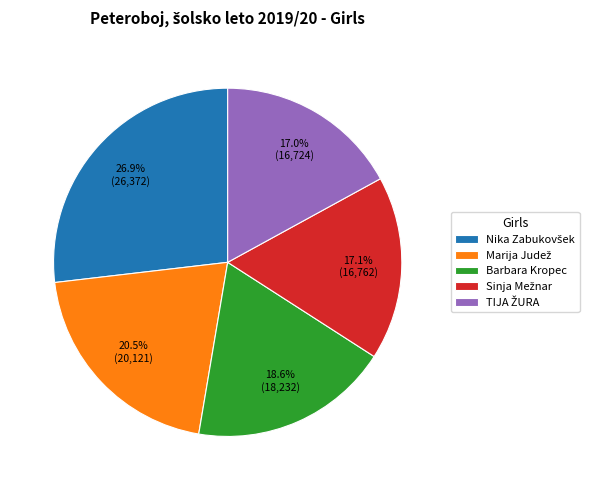

Is there a majority slice in this chart?

No